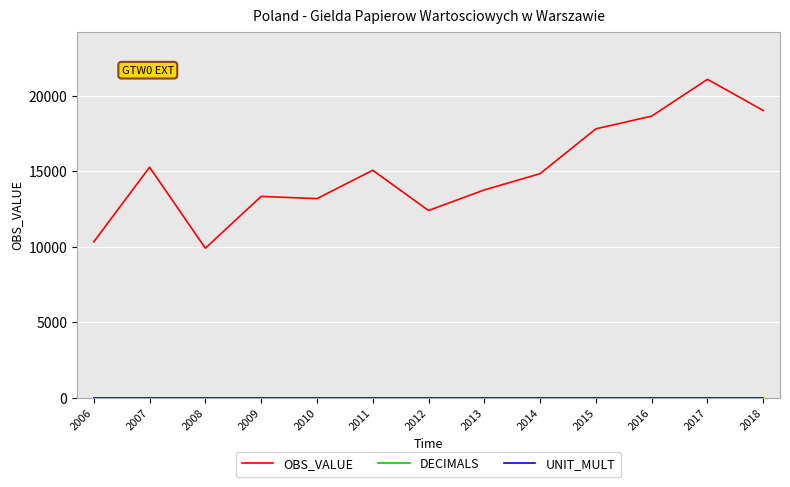

At how many categories does at least one series exceed 4529?

13